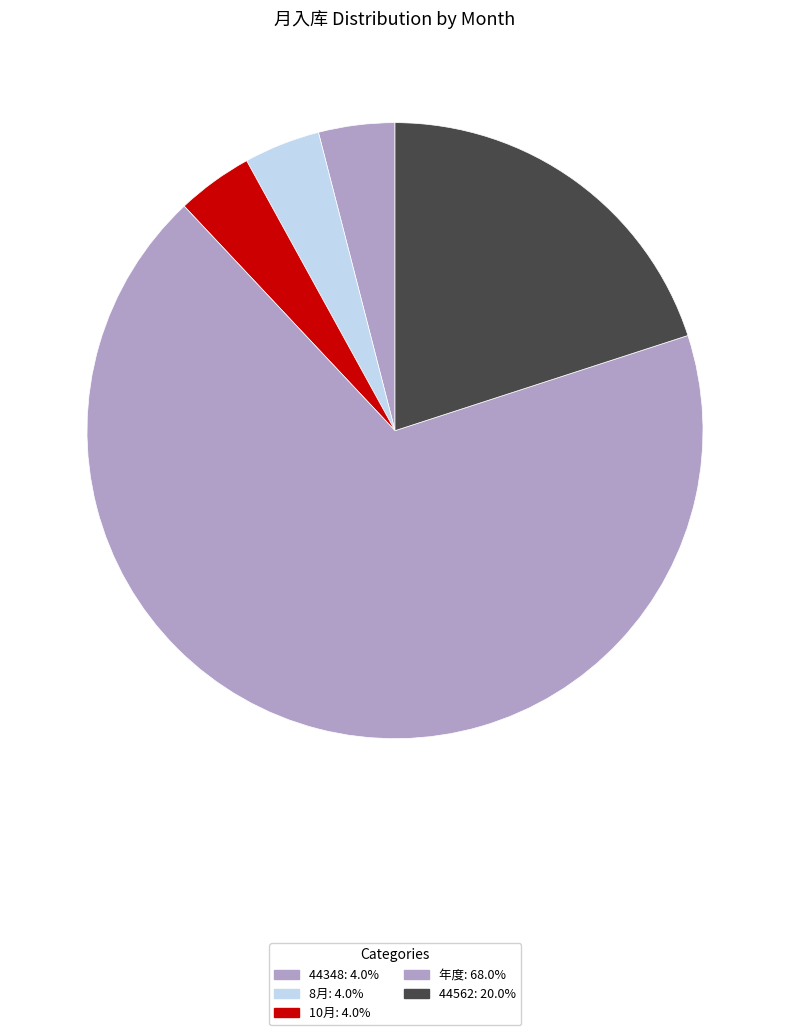

What is the majority slice?

年度